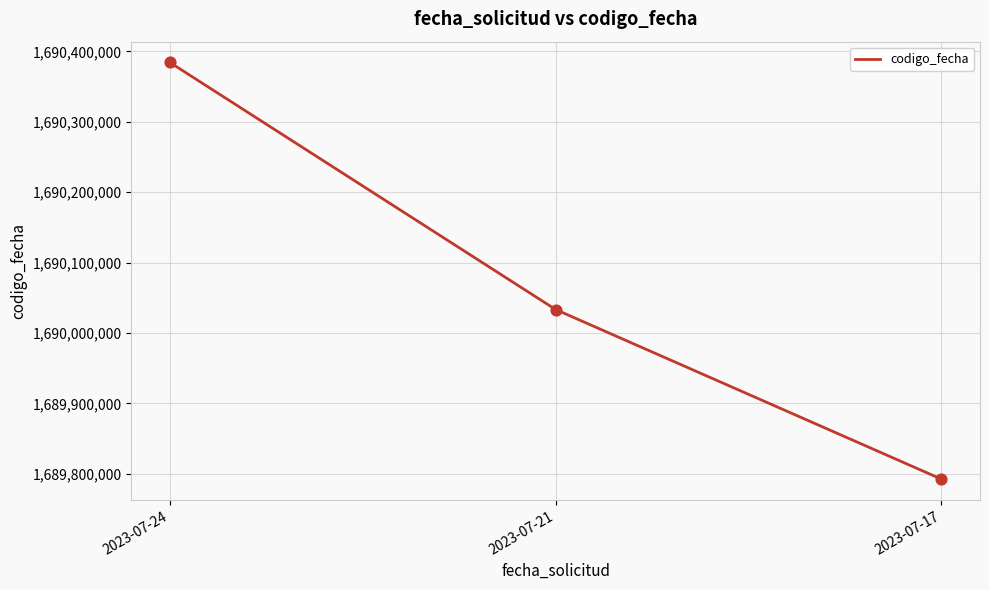

What is the ratio of the value at 2023-07-21 to the value at 2023-07-24?

1.0